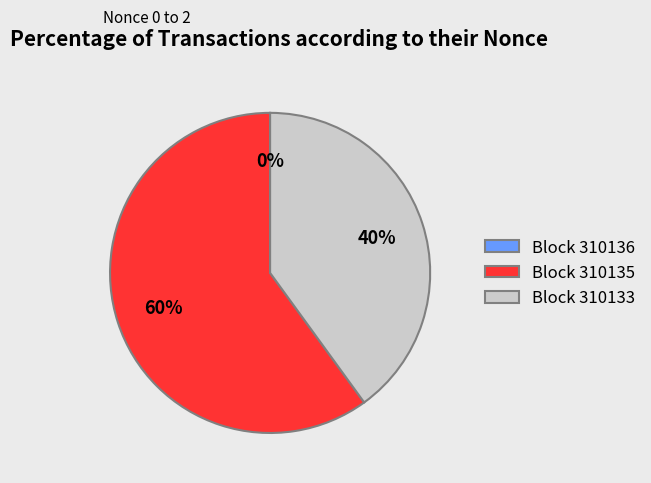

What is the smallest slice in the pie chart?

310136